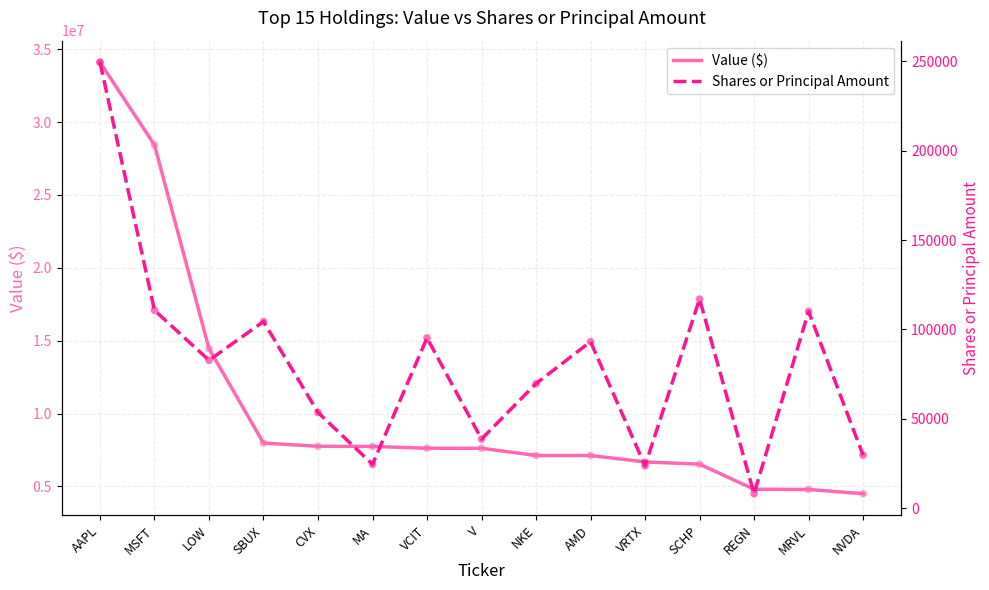

Is the value of Value ($) at AMD greater than the value of Shares or Principal Amount at SBUX?

Yes